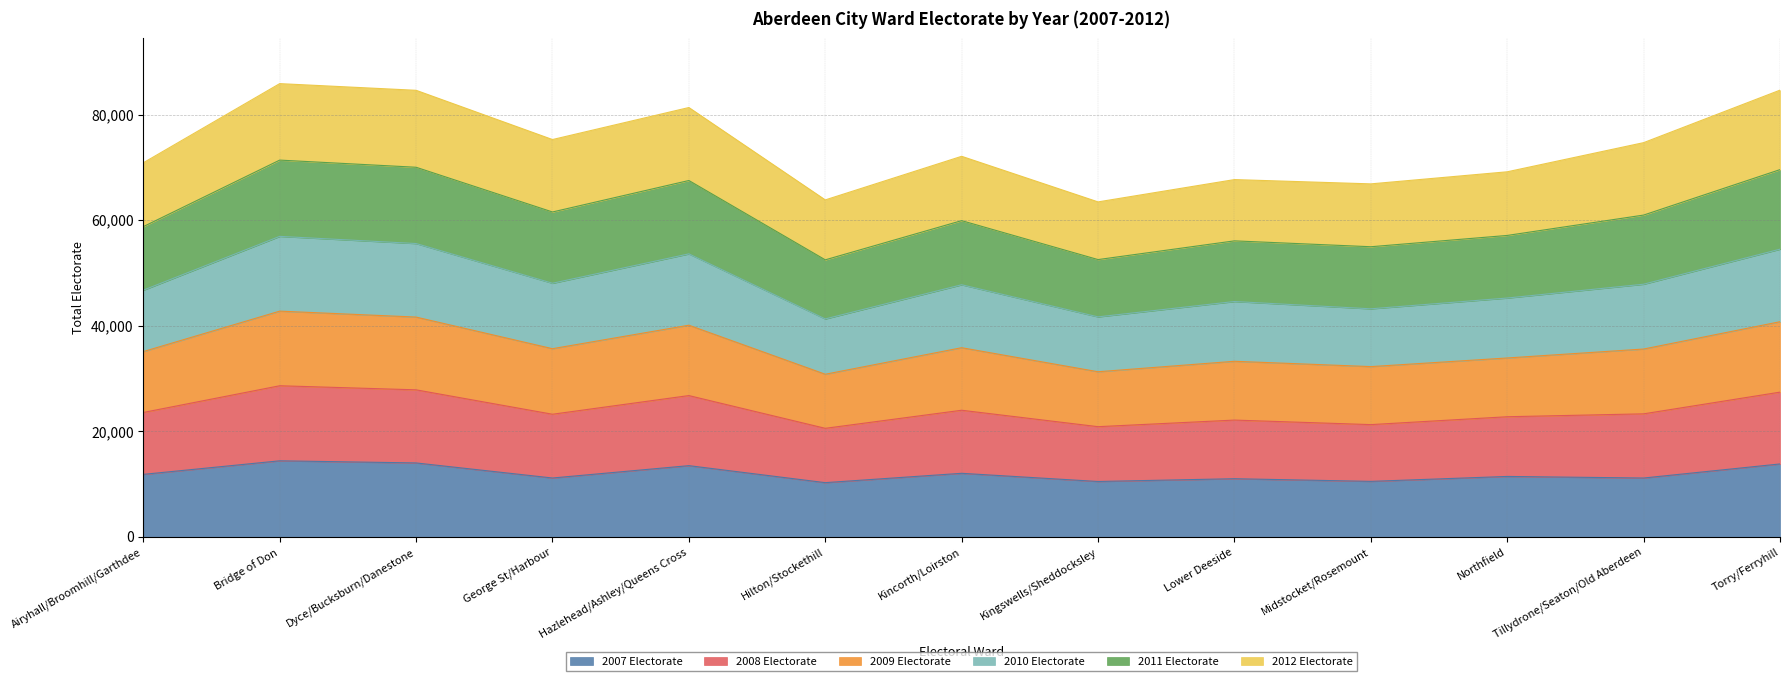

What is the maximum value shown in the chart?

85875